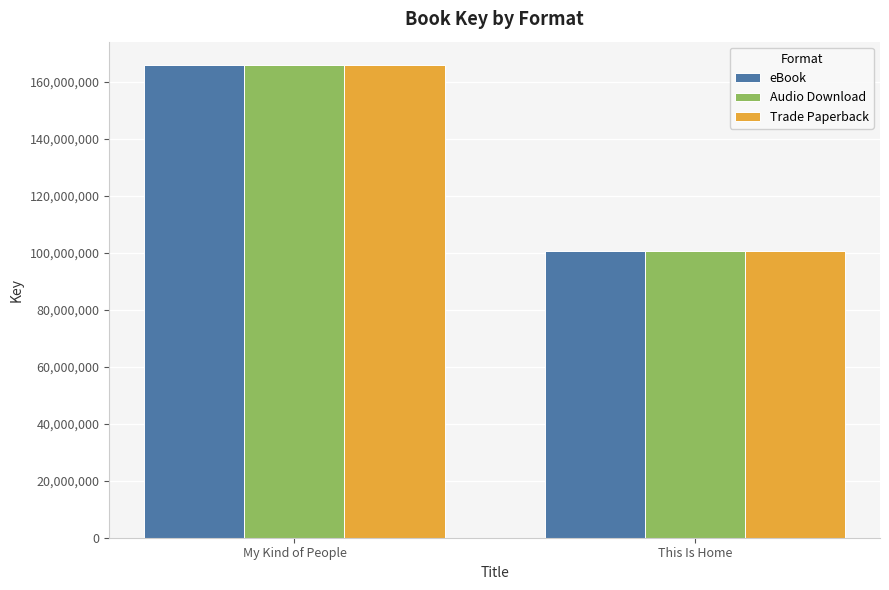

What is the approximate value of Audio Download at My Kind of People, to the nearest 100?

165709300